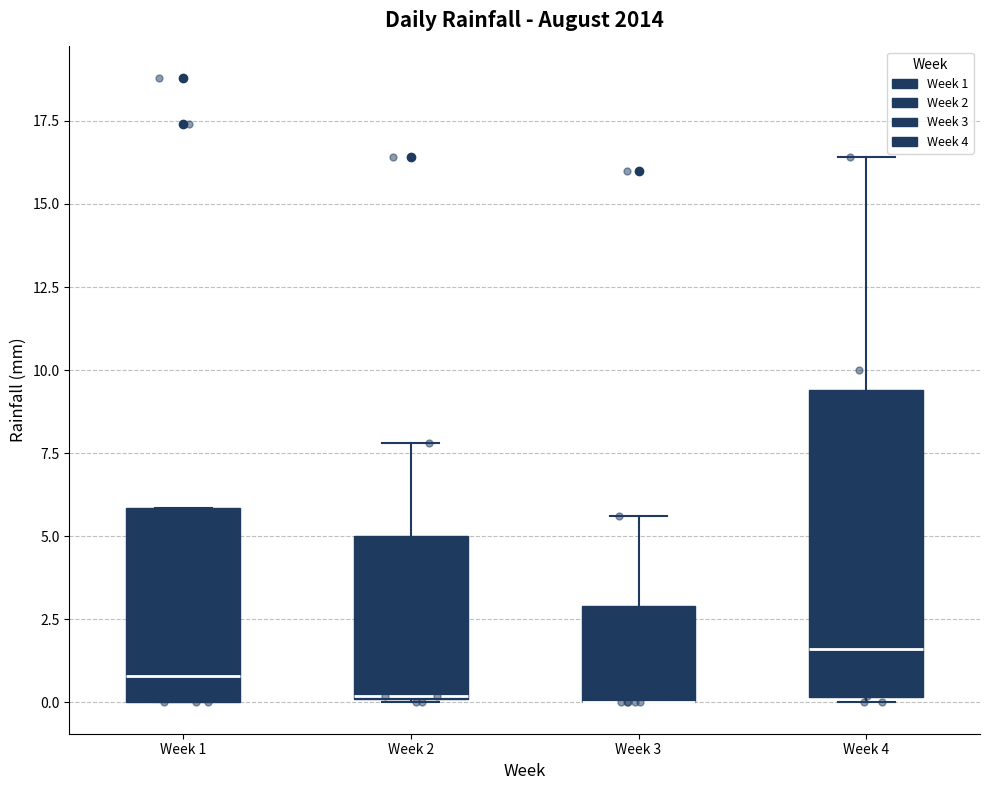

Where is the lower edge of the box for Week 1 on the y-axis? The values are not printed on the chart, so give them approximately, as read against the axis.

0.0